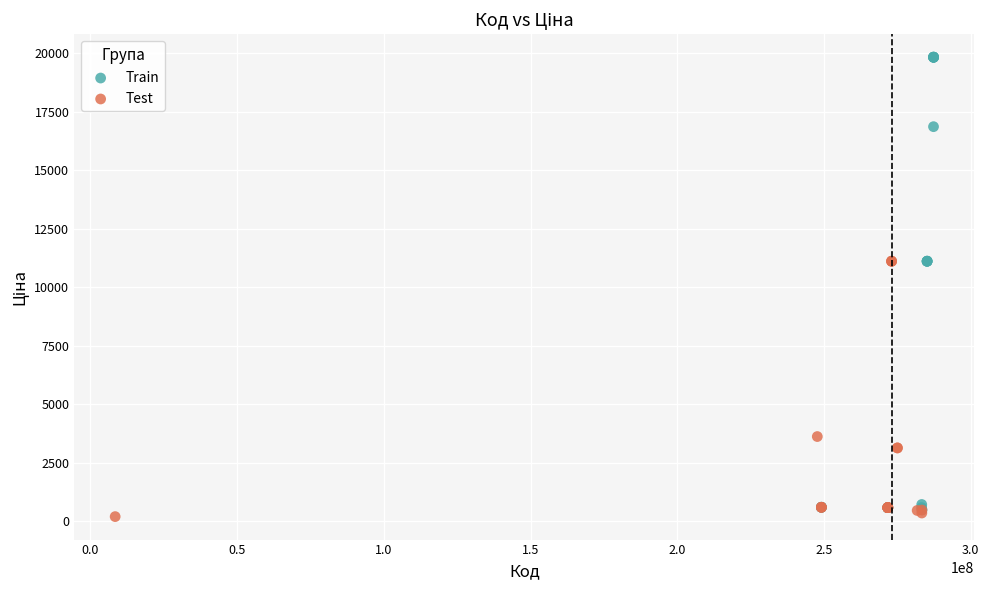

Which series has the widest spread of Y values?

Train